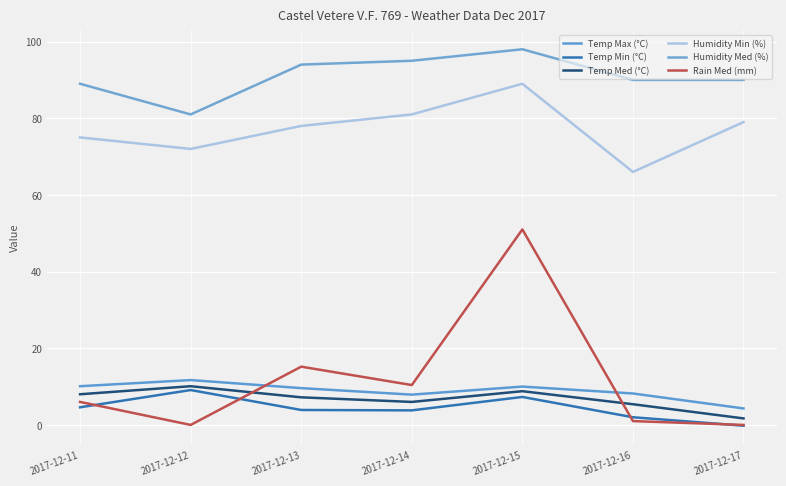

Is the value of Temp Med (°C) at 2017-12-17 greater than the value of Temp Min (°C) at 2017-12-16?

No